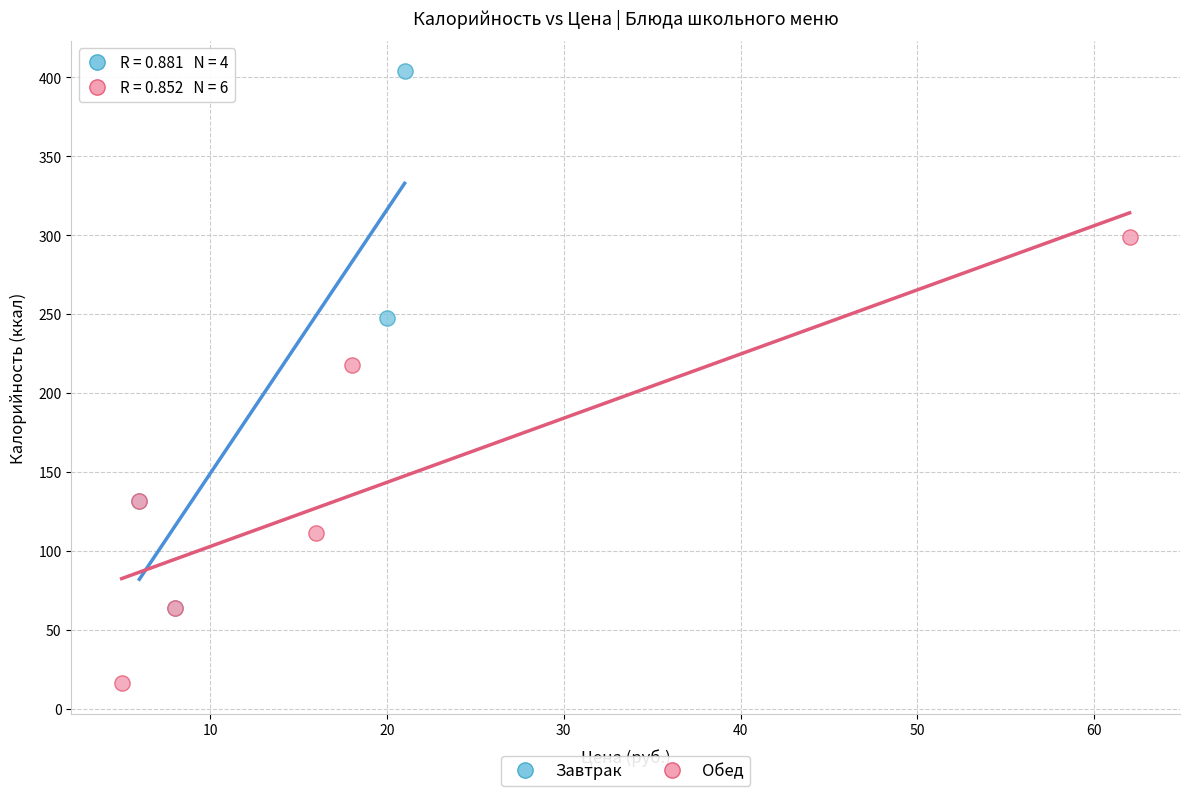

Which series reaches the maximum Y coordinate?

Завтрак